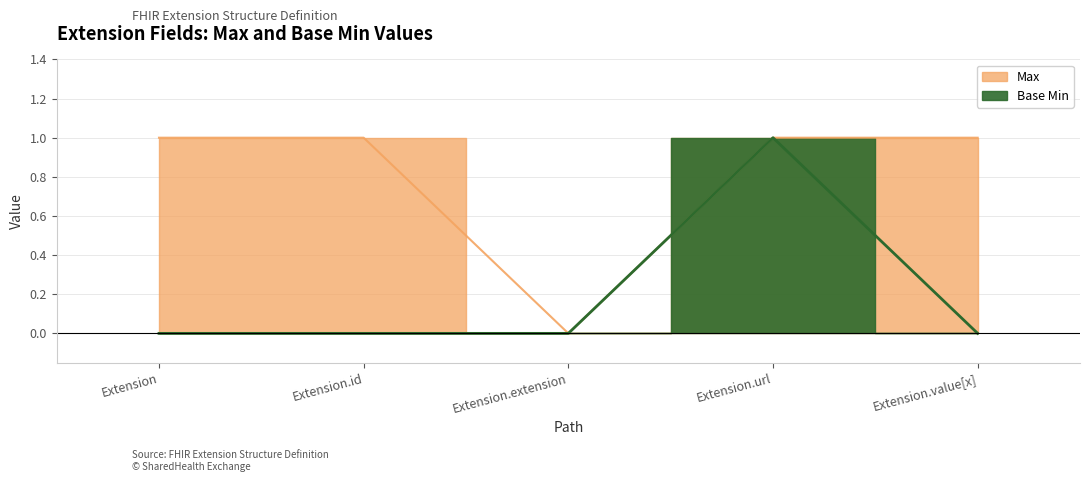

What is the total value across all series at Extension?

1